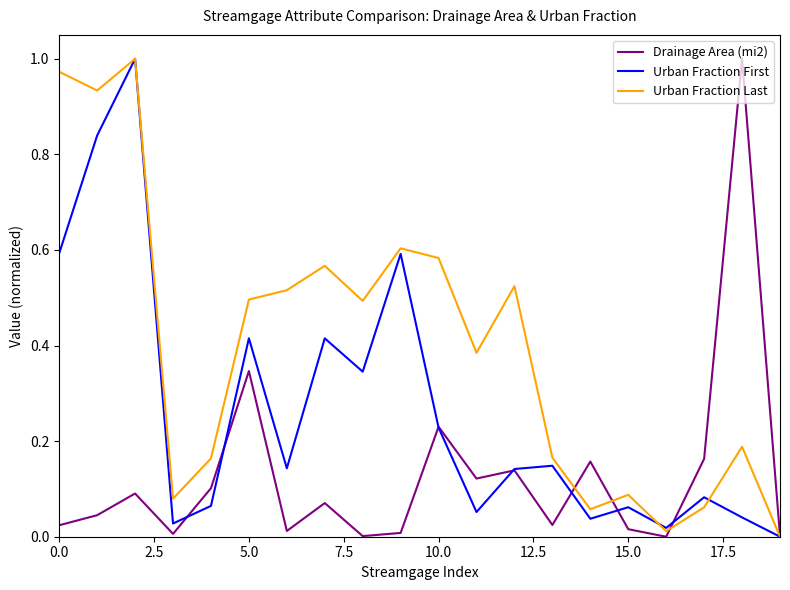

Which series has the largest total across all categories?

Urban Fraction Last